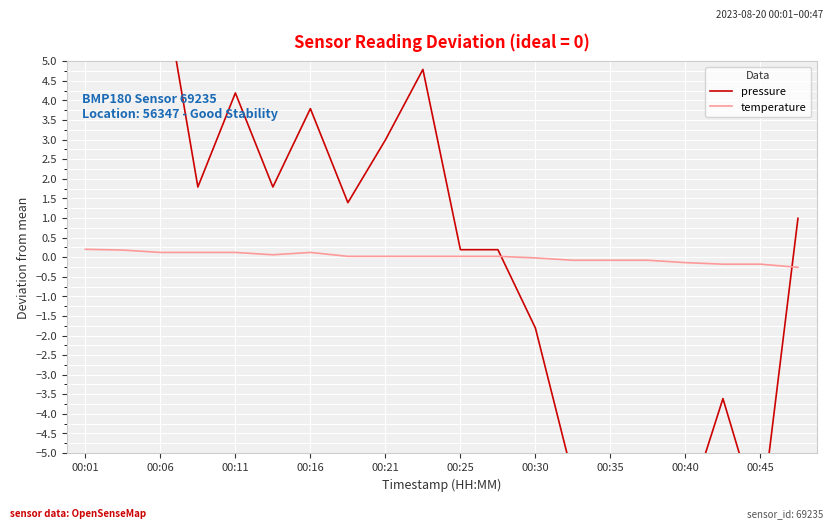

Reading left to right, extract all data points from this chart.

pressure: 7.0	7.2	7.4	1.8	4.2	1.8	3.8	1.4	3.0	4.8	0.2	0.2	-1.8	-5.6	-8.6	-10.6	-6.6	-3.6	-6.8	1.0
temperature: 0.2	0.2	0.1	0.1	0.1	0.1	0.1	0.0	0.0	0.0	0.0	0.0	-0.0	-0.1	-0.1	-0.1	-0.1	-0.2	-0.2	-0.3